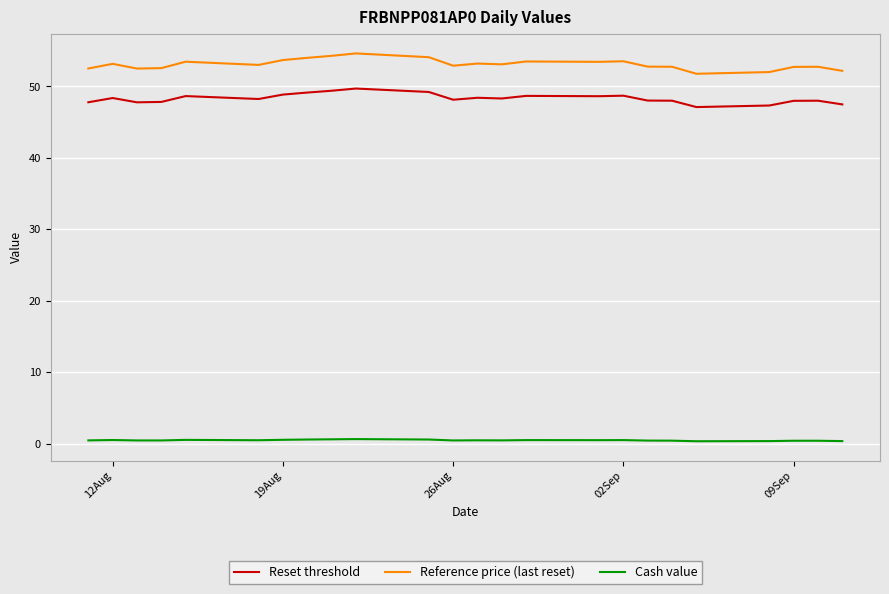

Which series has the widest spread of values?

Reference price (last reset)